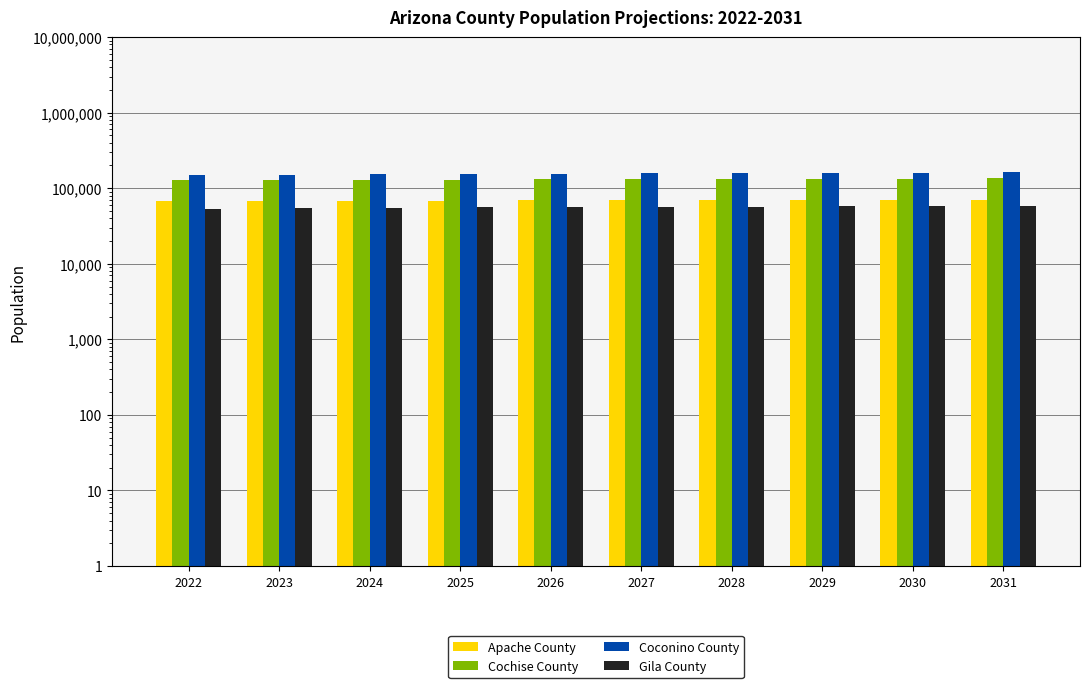

At 2024, list the series in order from smallest to largest.

Gila County, Apache County, Cochise County, Coconino County